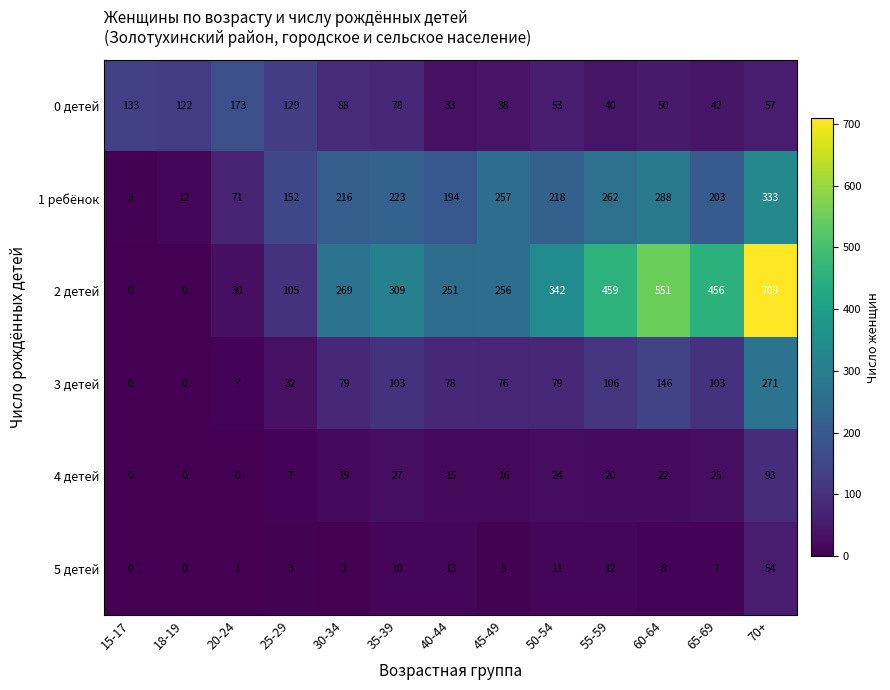

Which category has the highest value across all series?

70+